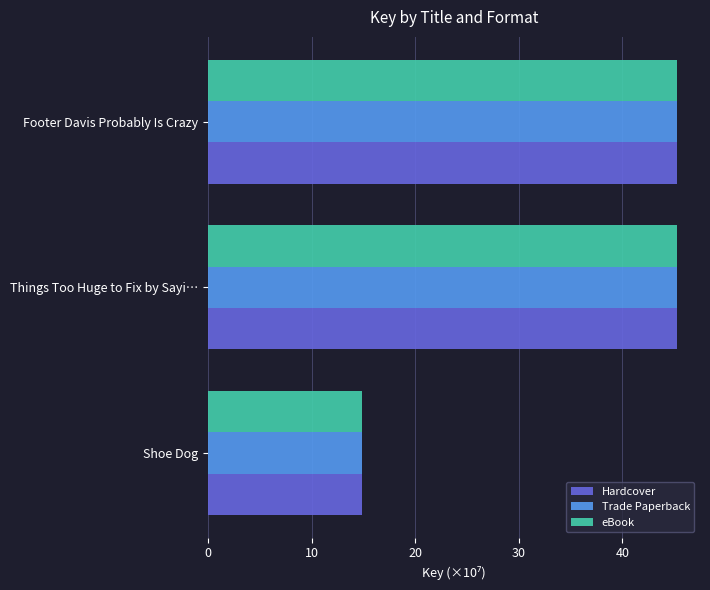

What value does the Trade Paperback series have at Things Too Huge to Fix by Sayi…?

45.2